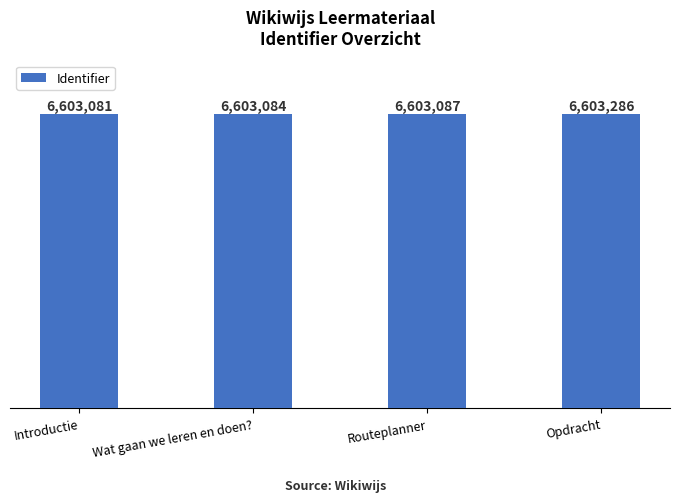

Does the chart contain any negative values?

No